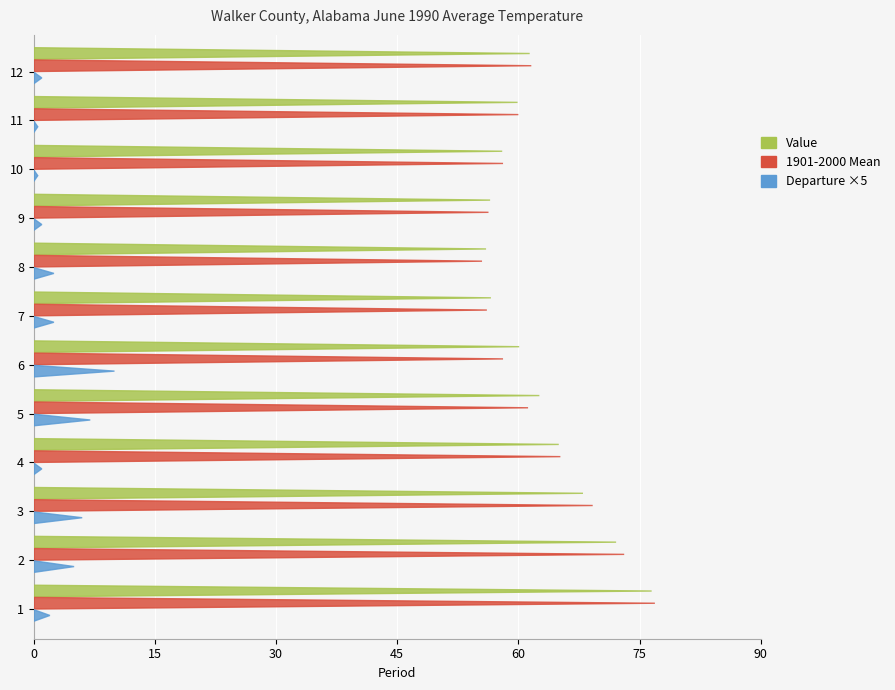

Is the value of Value at 7 greater than the value of 1901-2000 Mean at 4?

No